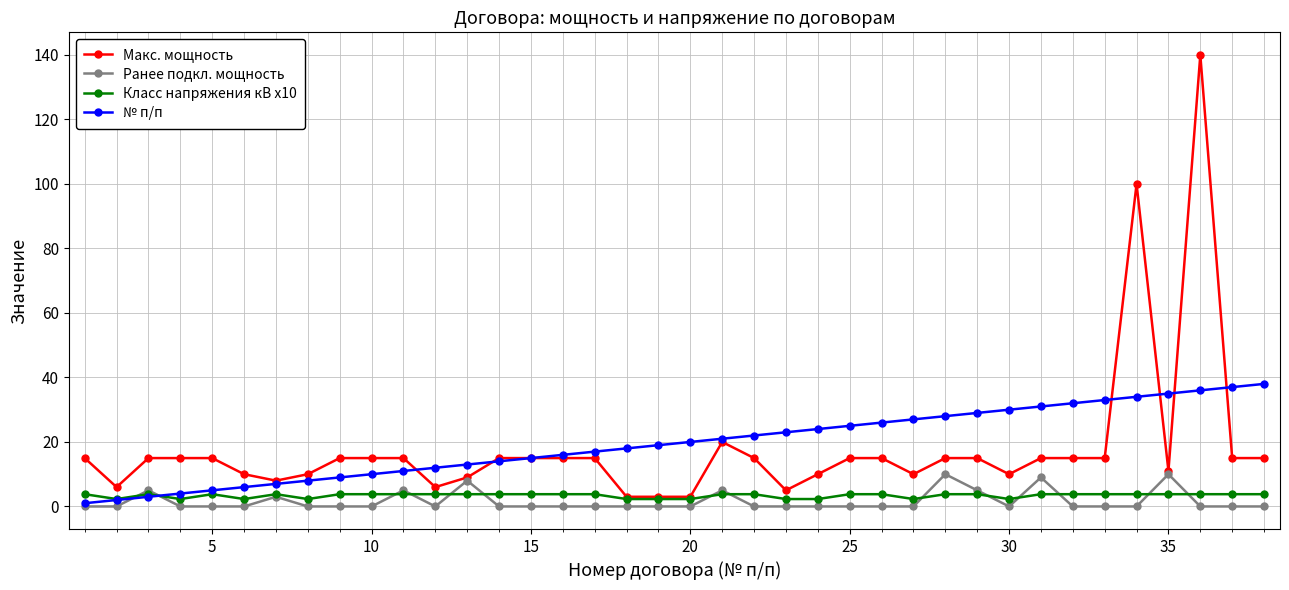

True or false: Класс напряжения кВ x10 has more than 1 points higher than both neighbors.

True